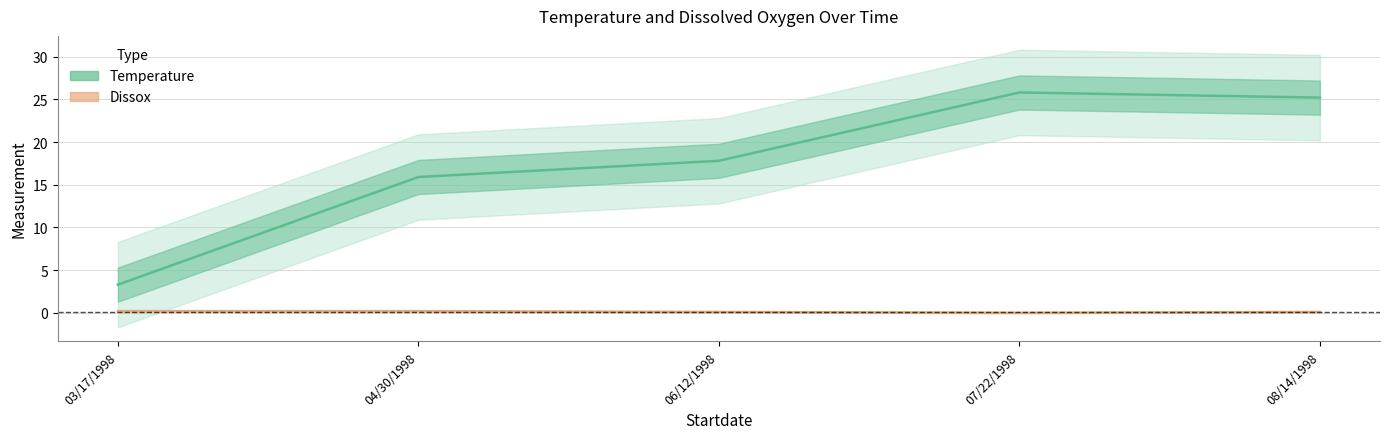

Which label corresponds to the smallest value in the chart?

07/22/1998